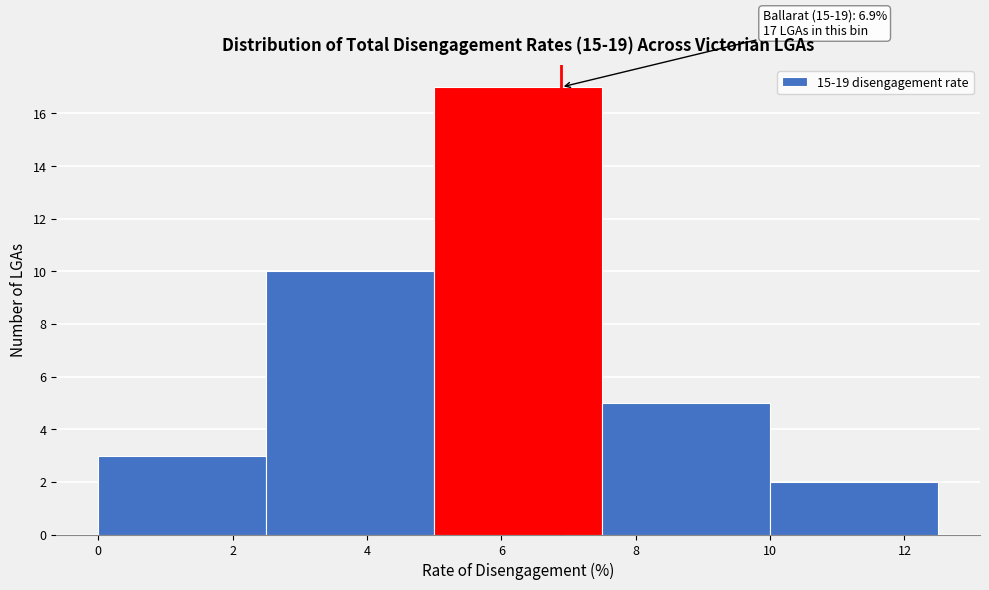

Over which range of the x-axis is the bar tallest?

5.0 to 7.5